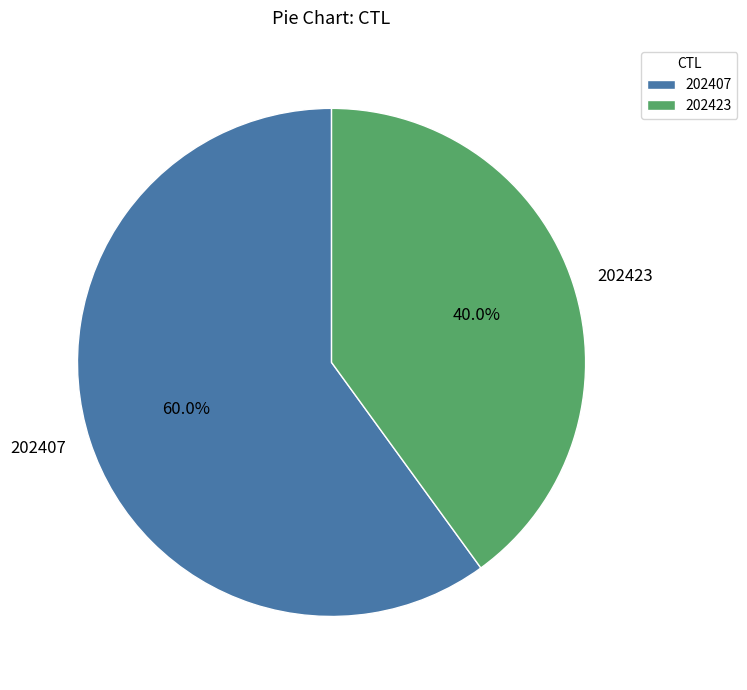

What is the smallest slice in the pie chart?

202423